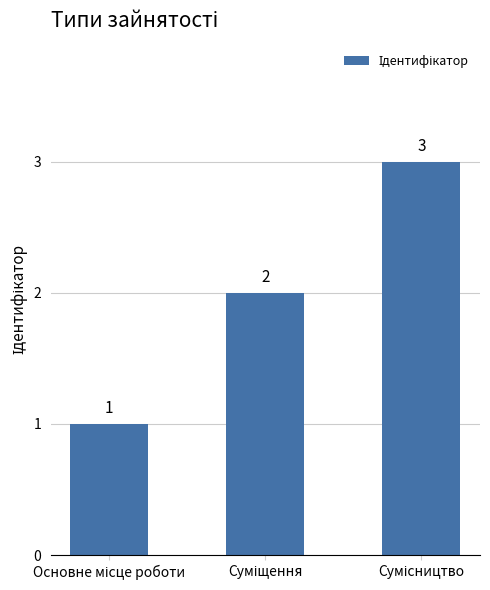

Count the values in the range 1 to 3.

3